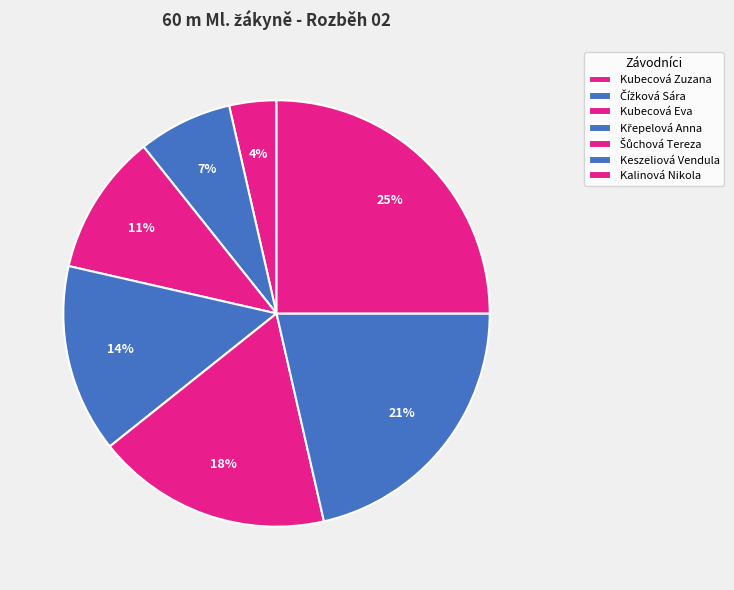

To the nearest percent, what portion does Křepelová Anna represent?

14%